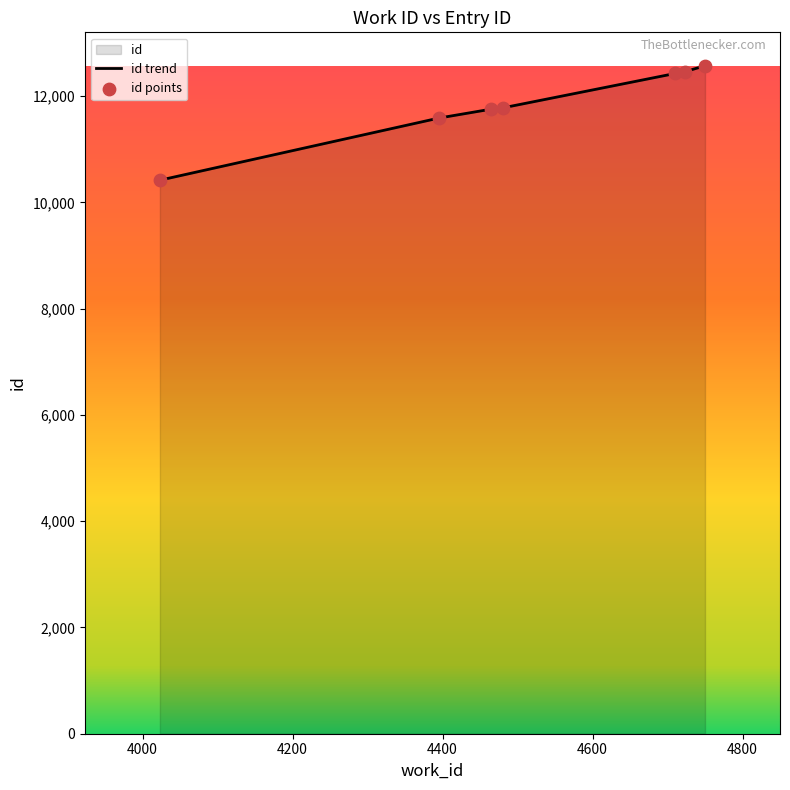

At how many categories does at least one series exceed 11609?

5